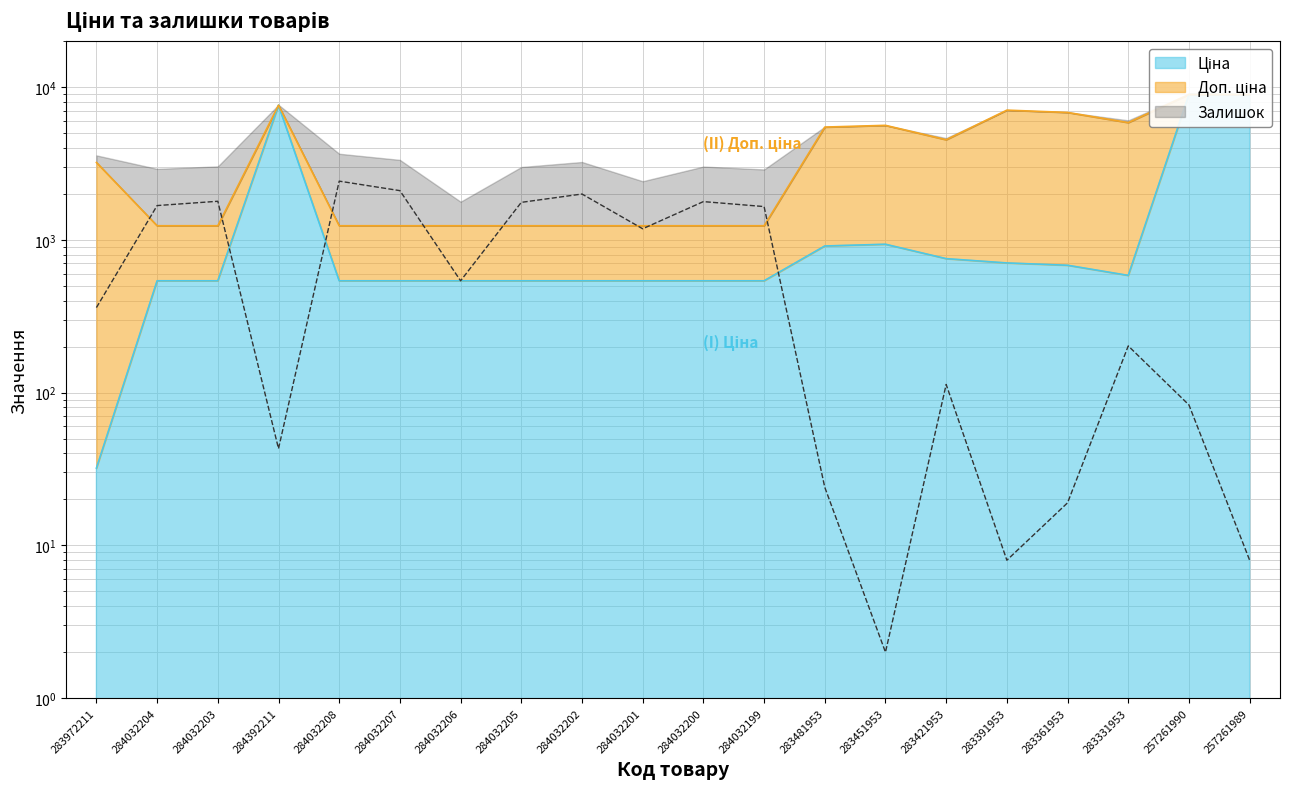

True or false: Доп. ціна and Ціна intersect in this chart.

False